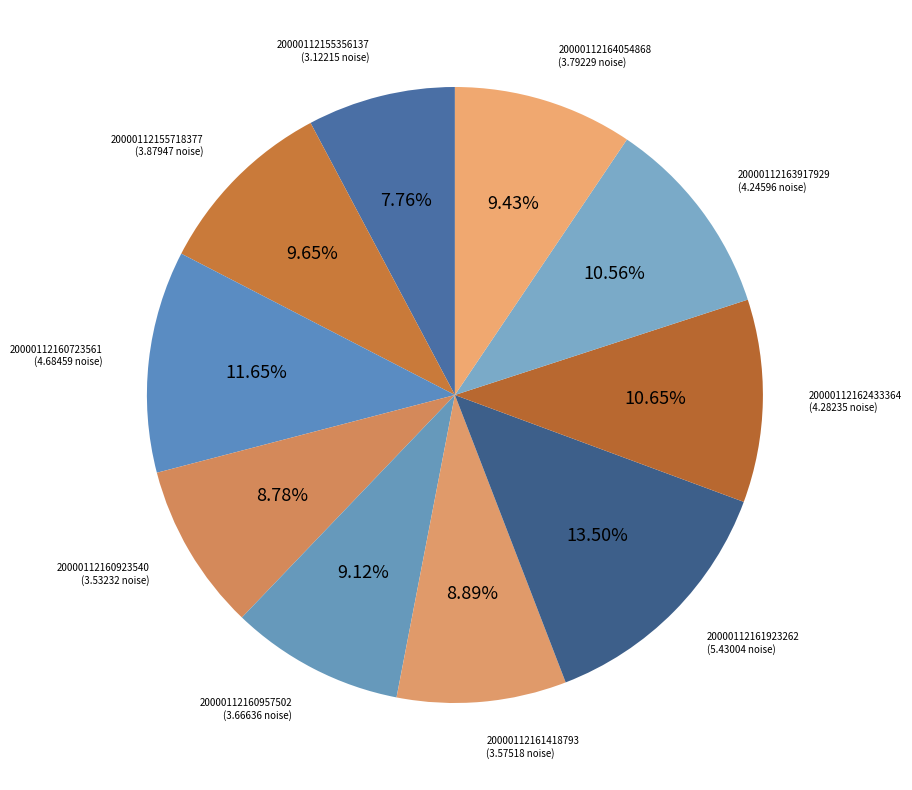

The 20000112160957502 slice represents 22% of the pie. True or false?

False